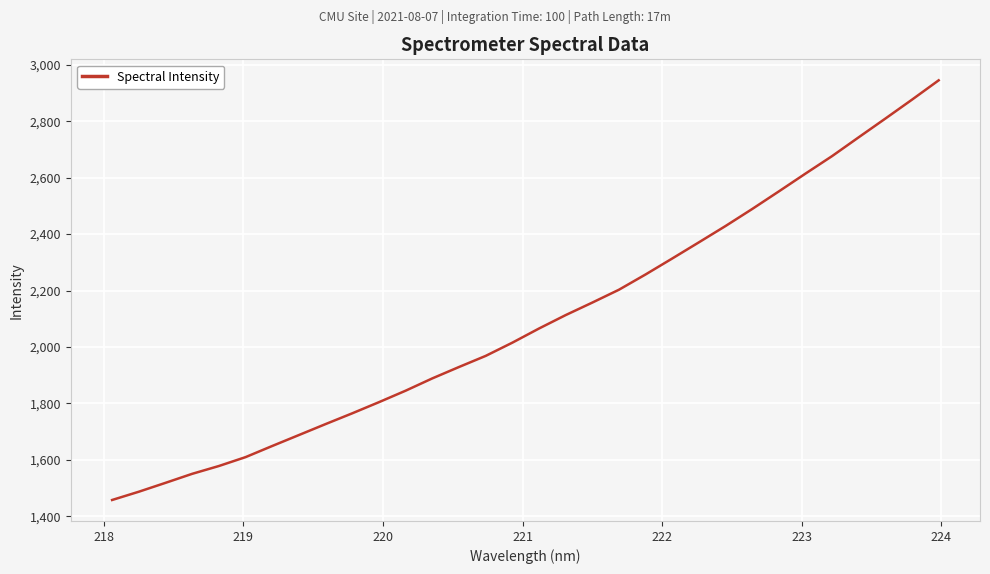

What is the smallest value displayed?

1457.9